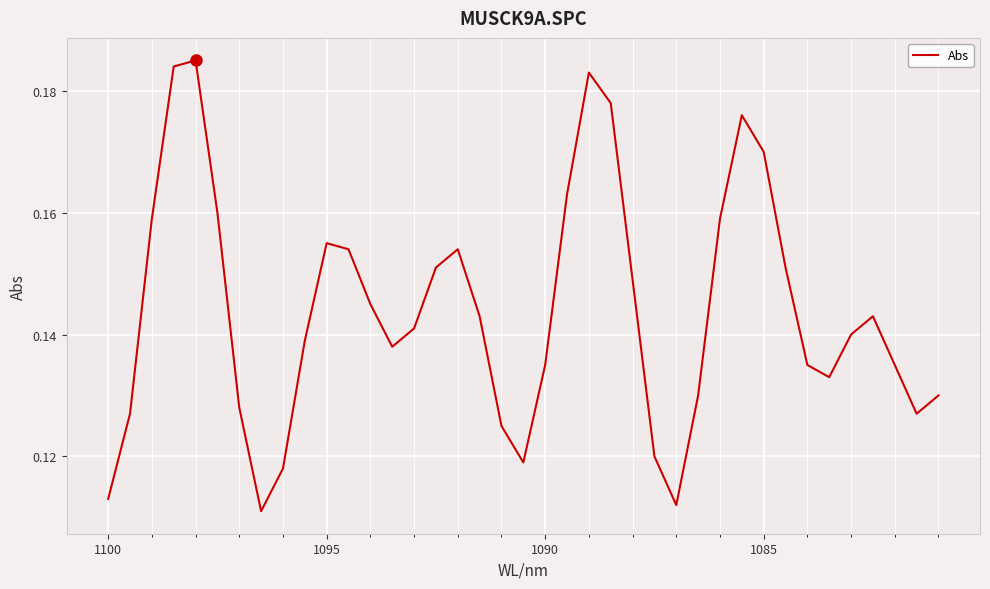

How many lines are shown in the chart?

1